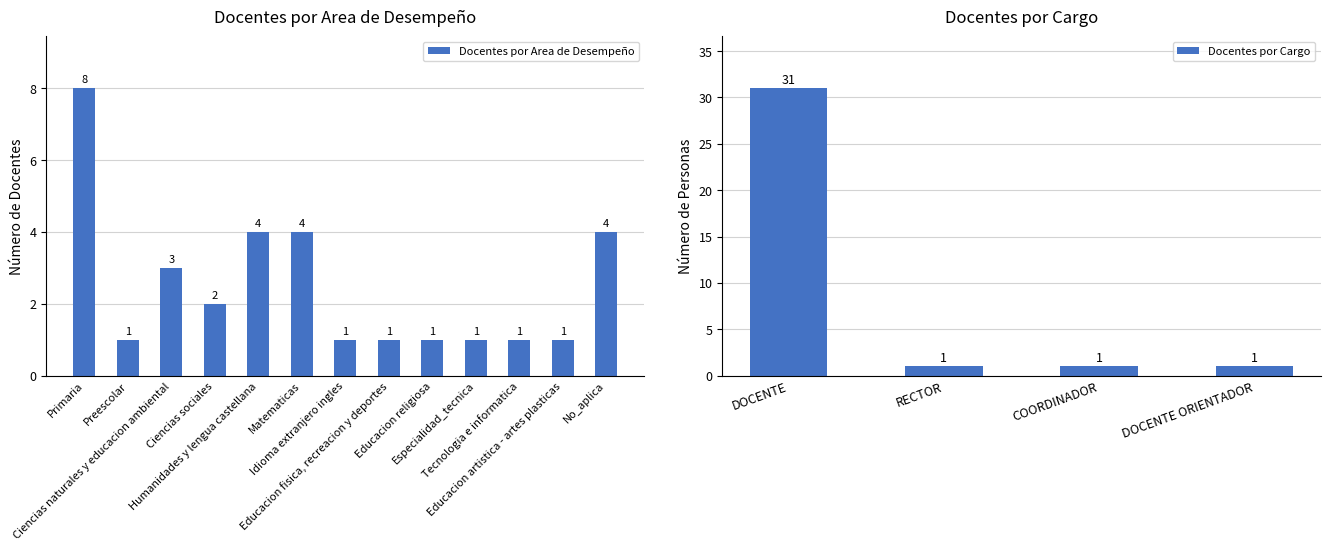

The value of Docentes por Cargo at DOCENTE ORIENTADOR is 1. True or false?

True